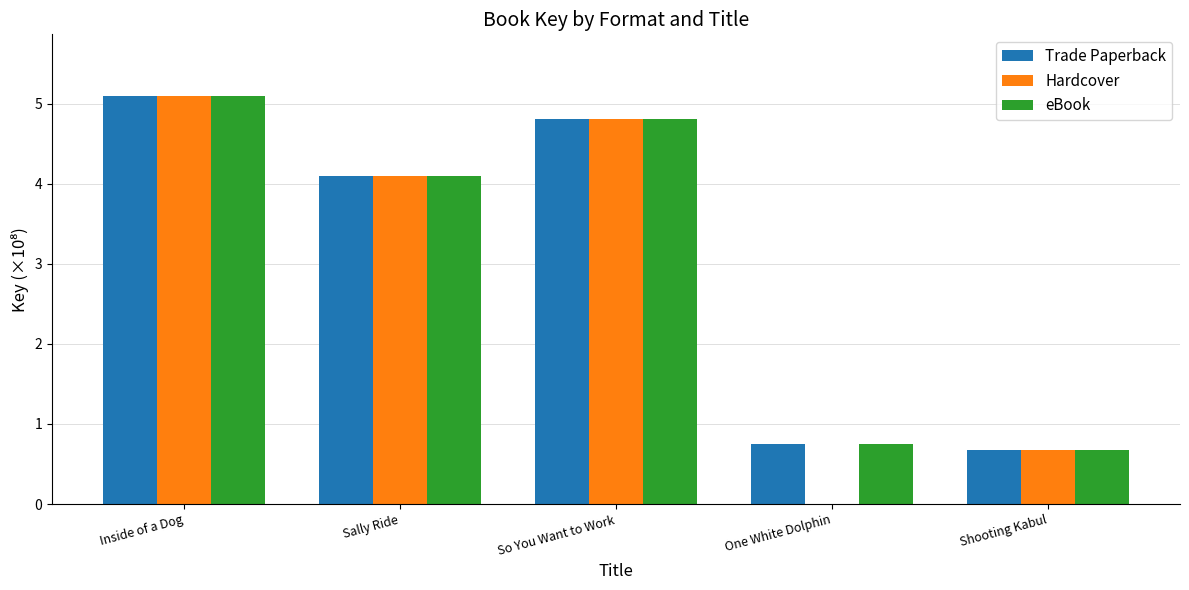

What is the approximate value of Trade Paperback at Inside of a Dog?

5.1